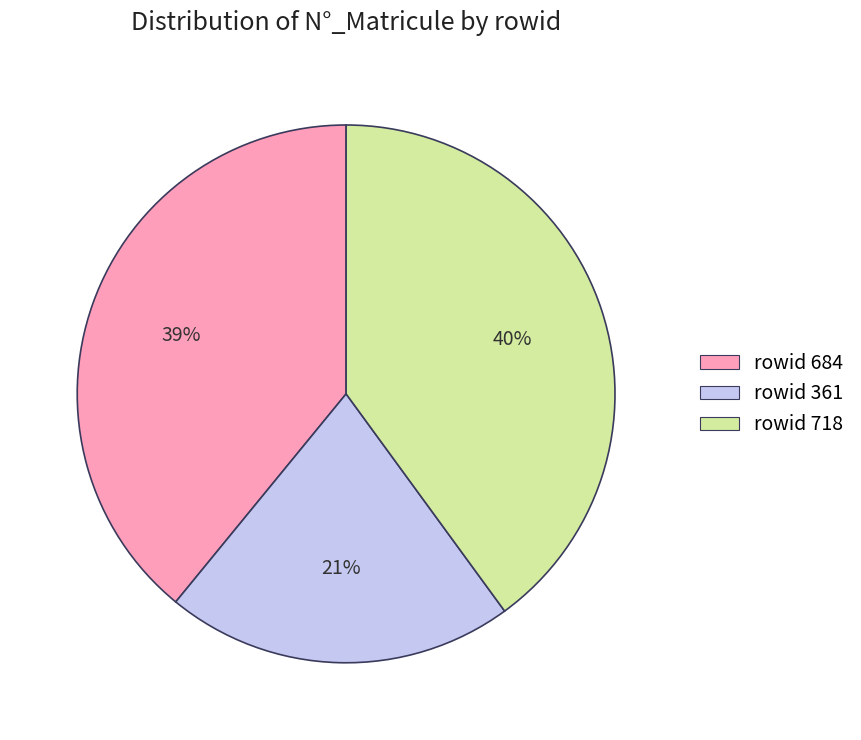

To the nearest percent, what is the difference between the largest and smallest slice percentages?

19%